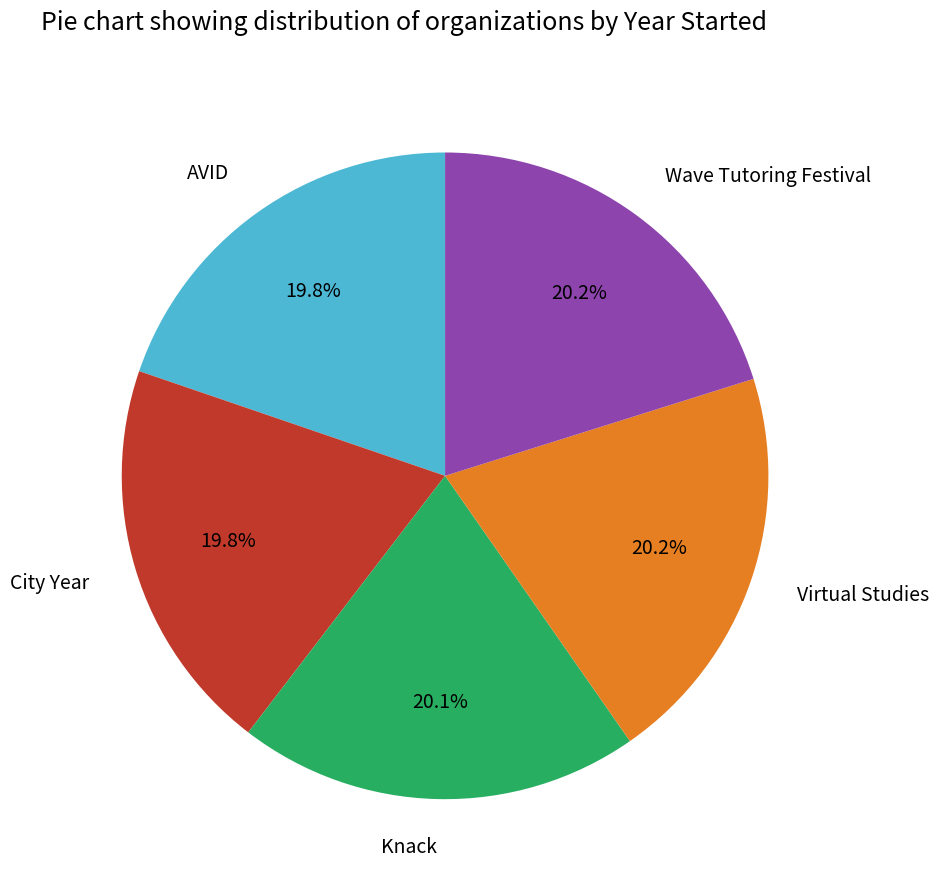

Is it true that Knack is 20% of the pie?

True